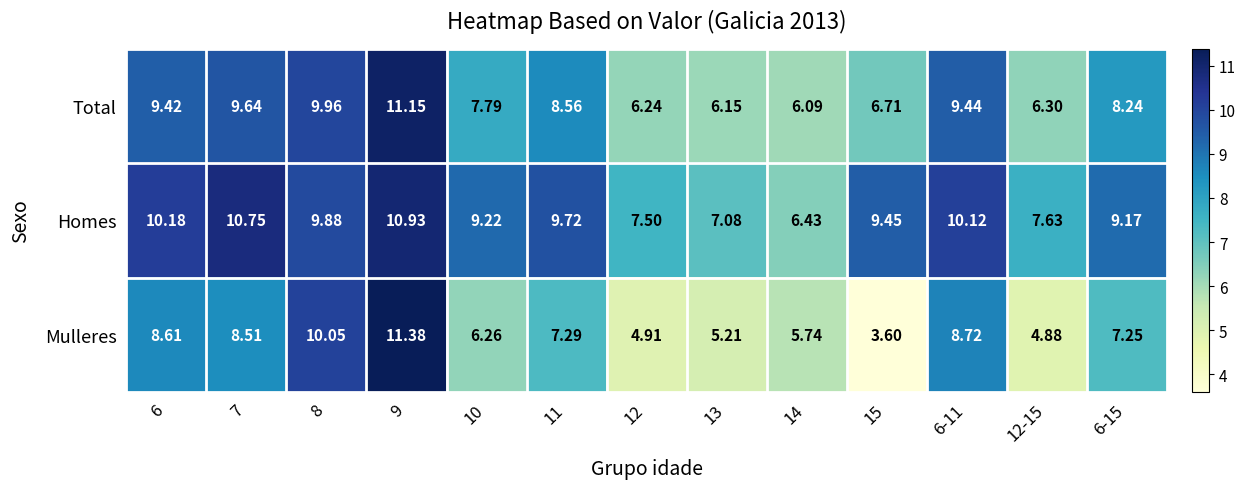

List the series in order of their overall mean, highest first.

Homes, Total, Mulleres